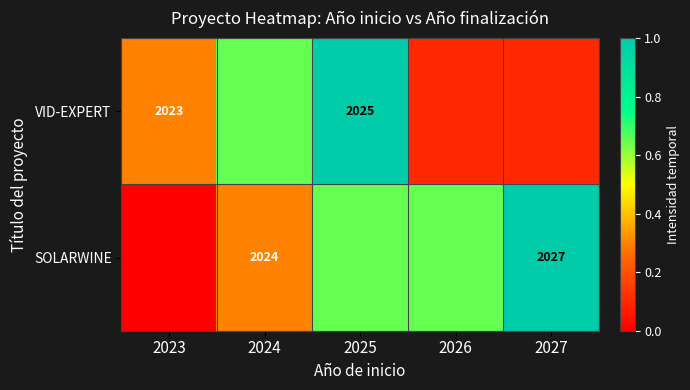

Is the value of SOLARWINE at 2024 greater than the value of VID-EXPERT at 2025?

No